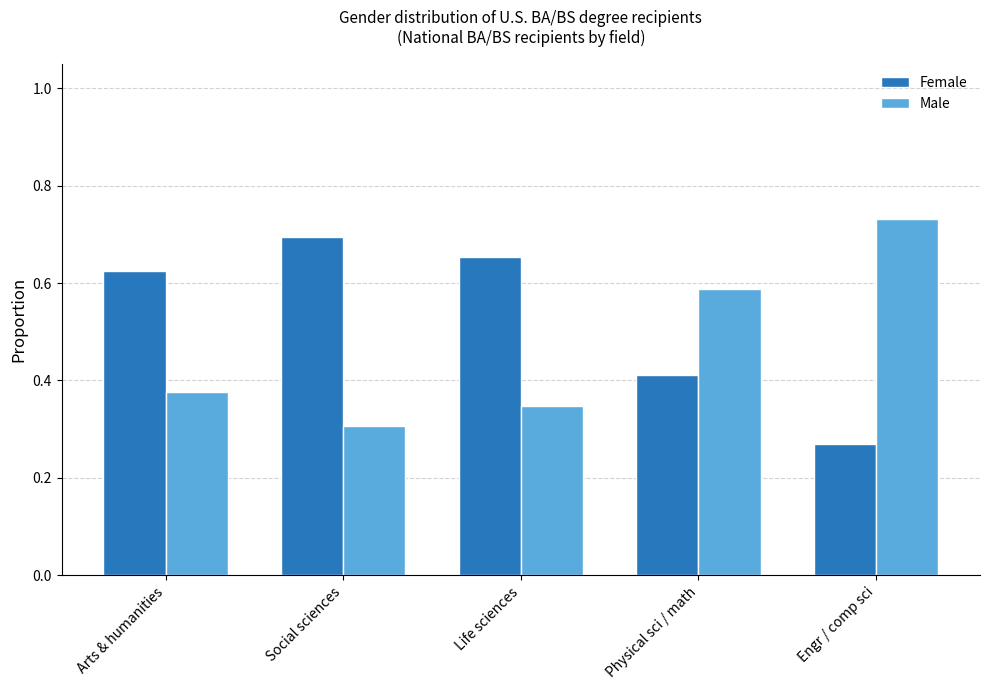

What is the difference between the highest and lowest values at Engr / comp sci?

0.5